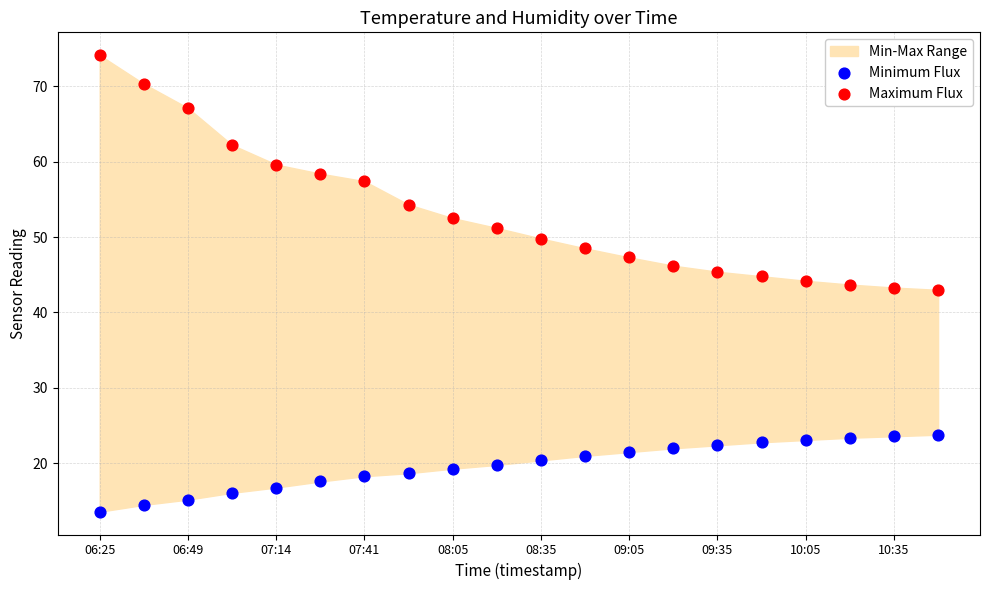

Which series has the largest Y range (max minus min)?

Maximum Flux